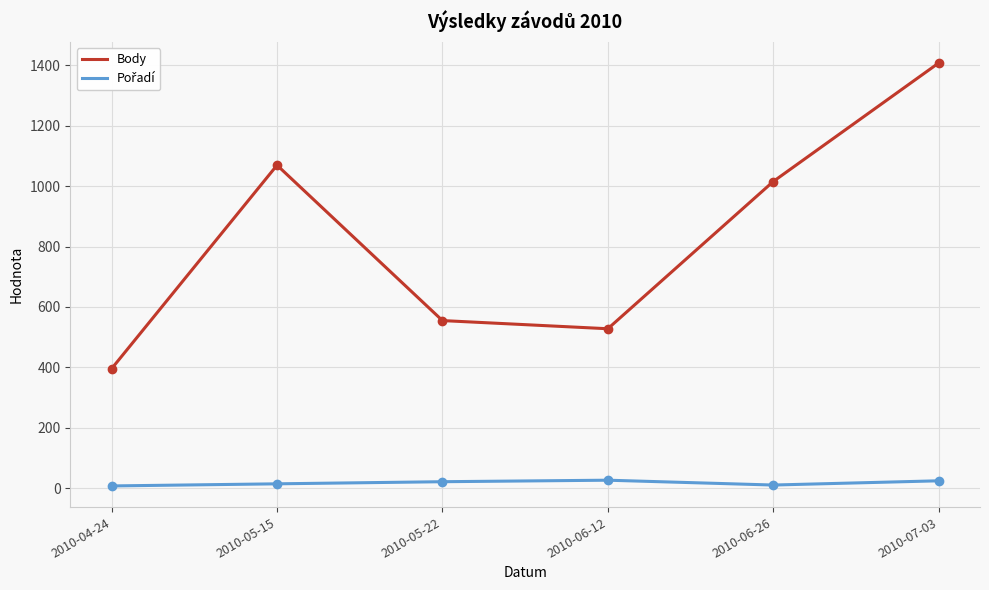

What is the difference between the maximum and minimum values in the Body series?

1011